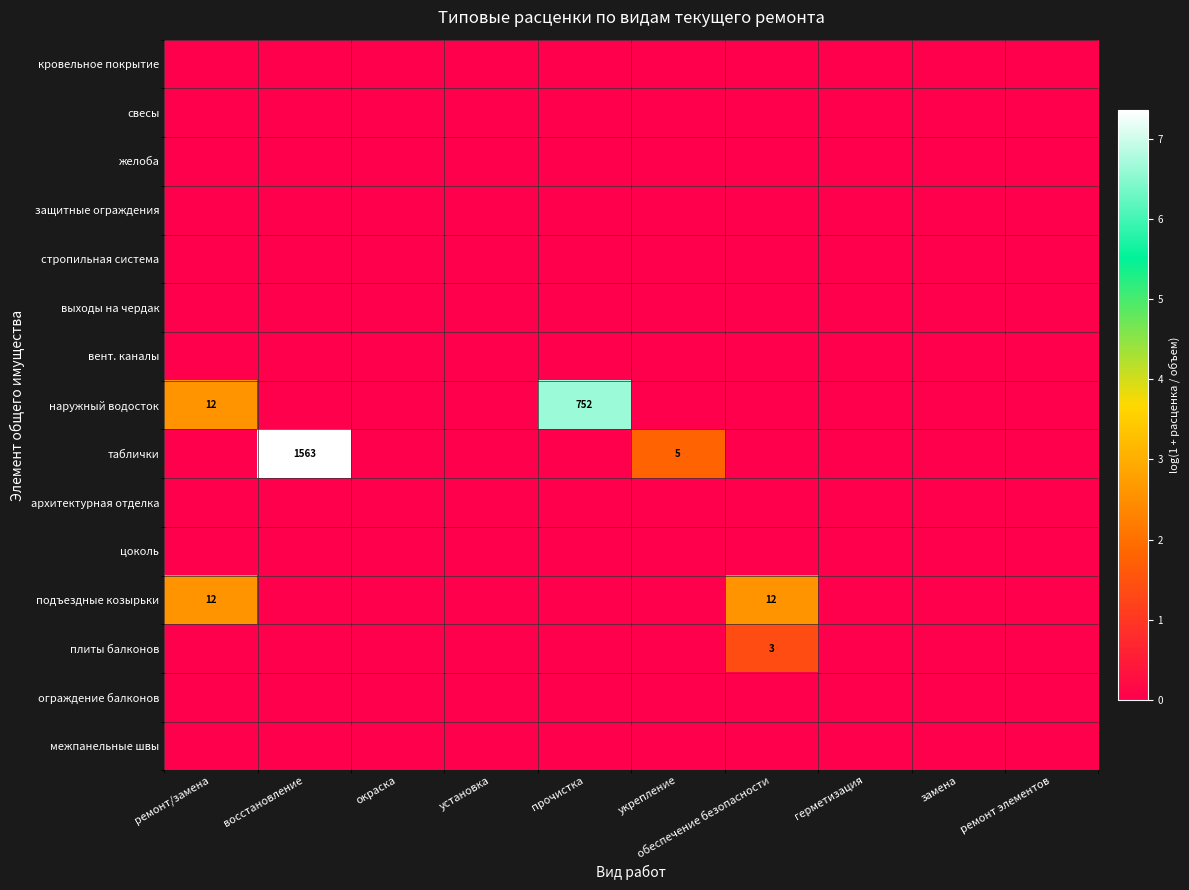

True or false: подъездные козырьки has a value of -1.1 at восстановление.

False